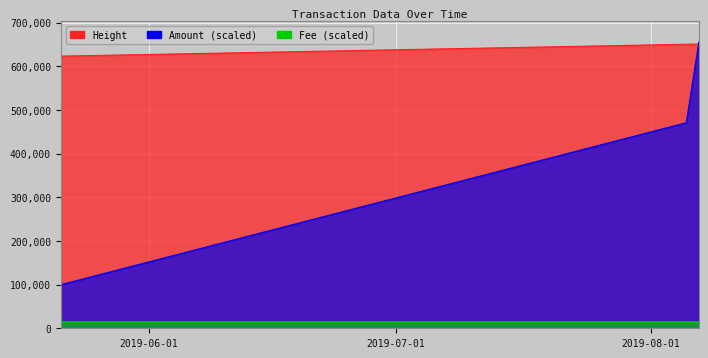

What is the maximum value shown in the chart?

655900